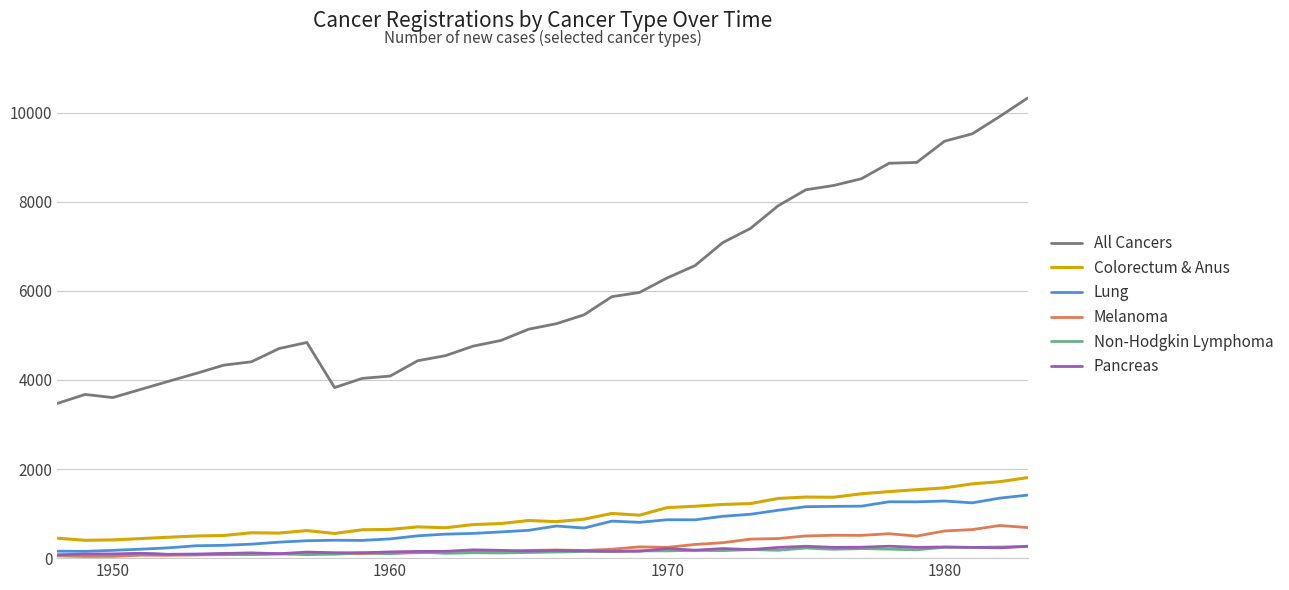

What is the greatest value displayed?

10330